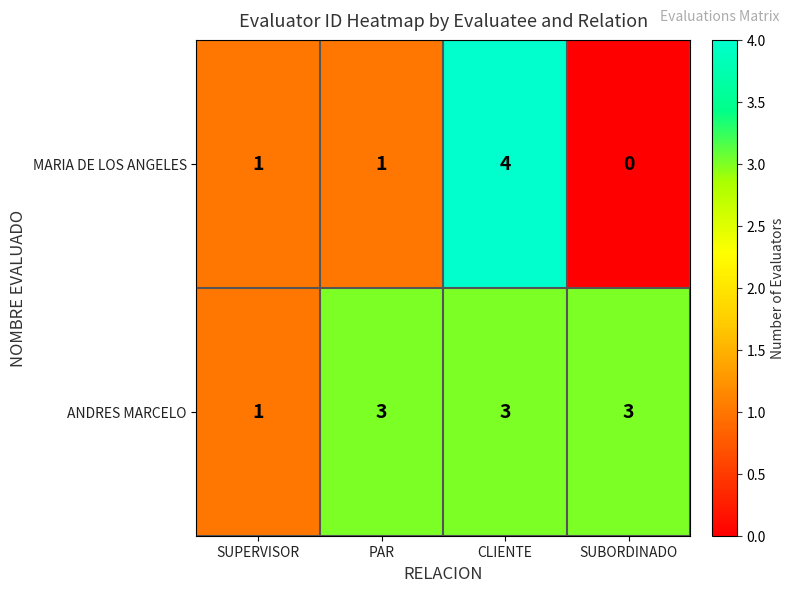

Rank the series by their maximum value, from highest to lowest.

MARIA DE LOS ANGELES, ANDRES MARCELO